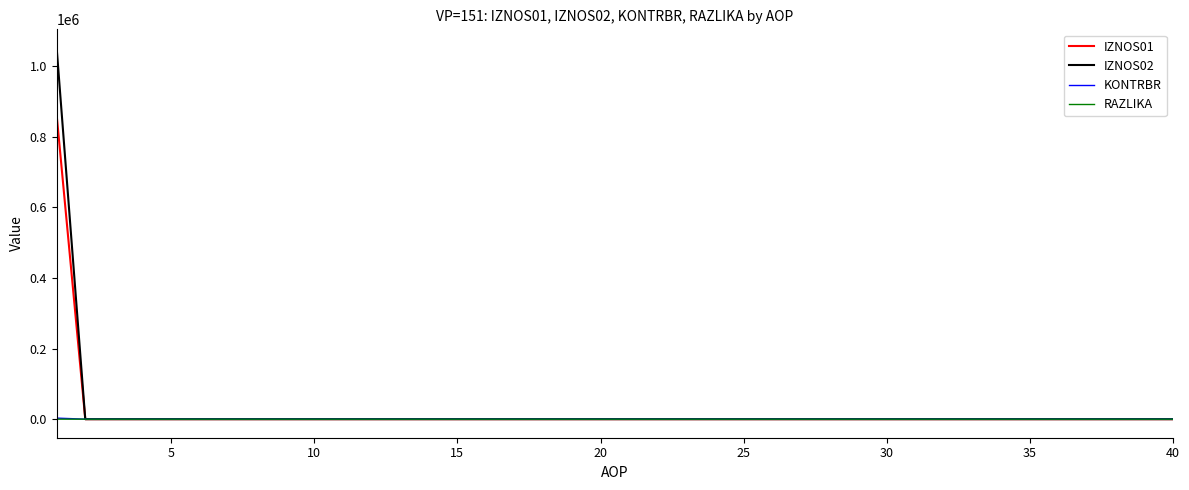

What is the maximum value shown in the chart?

1051670.9